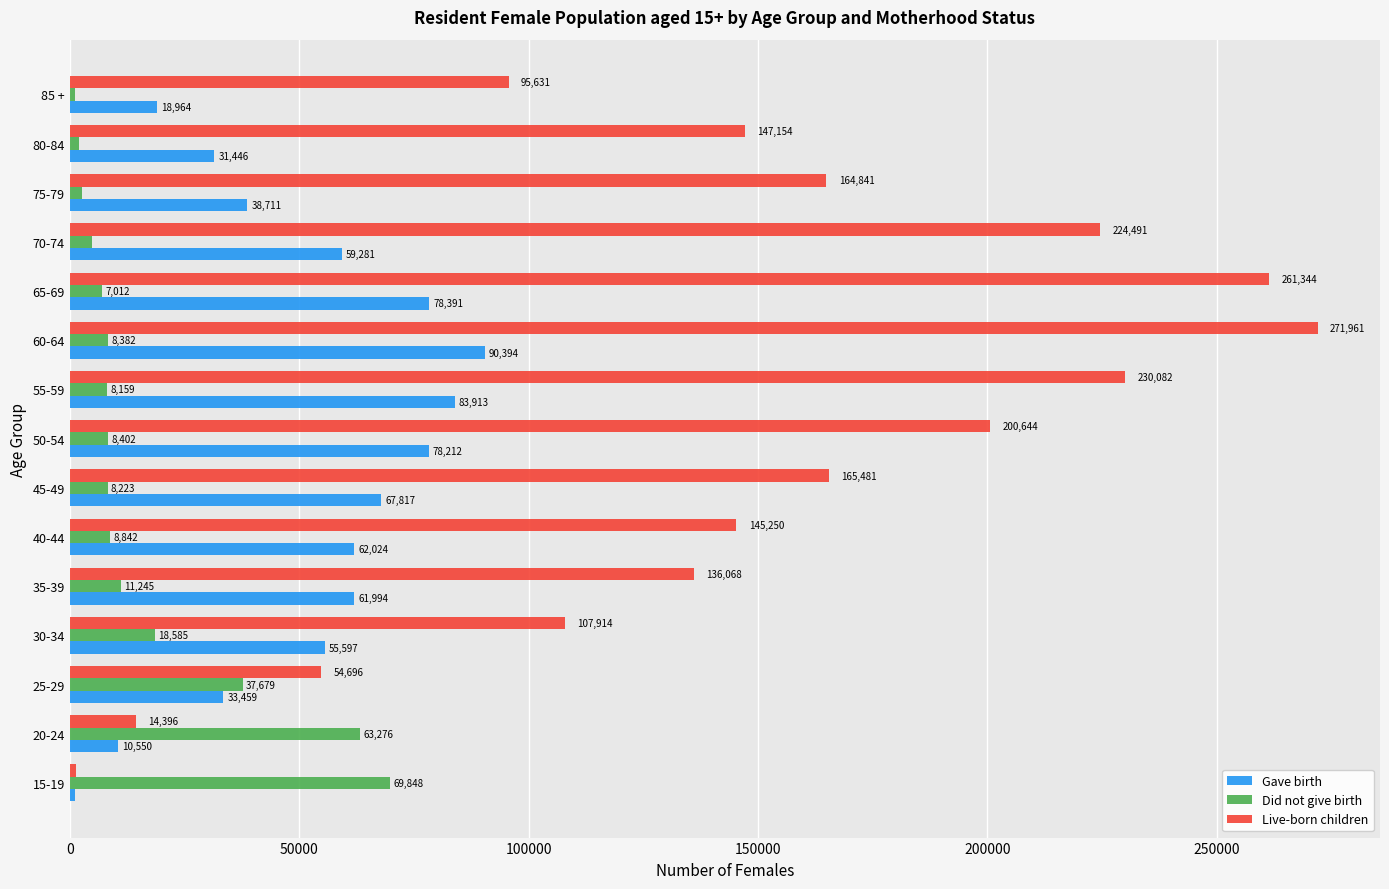

At which label does Live-born children reach its peak?

60-64